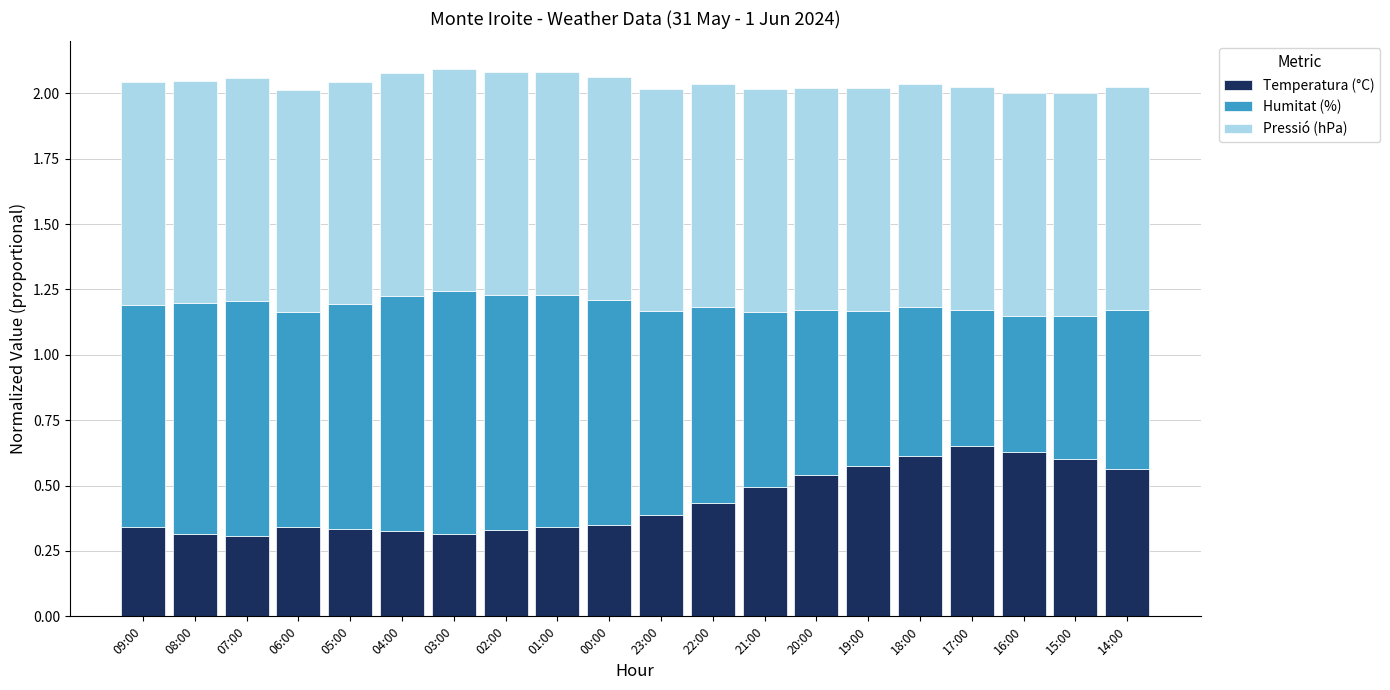

Are the bars horizontal?

No